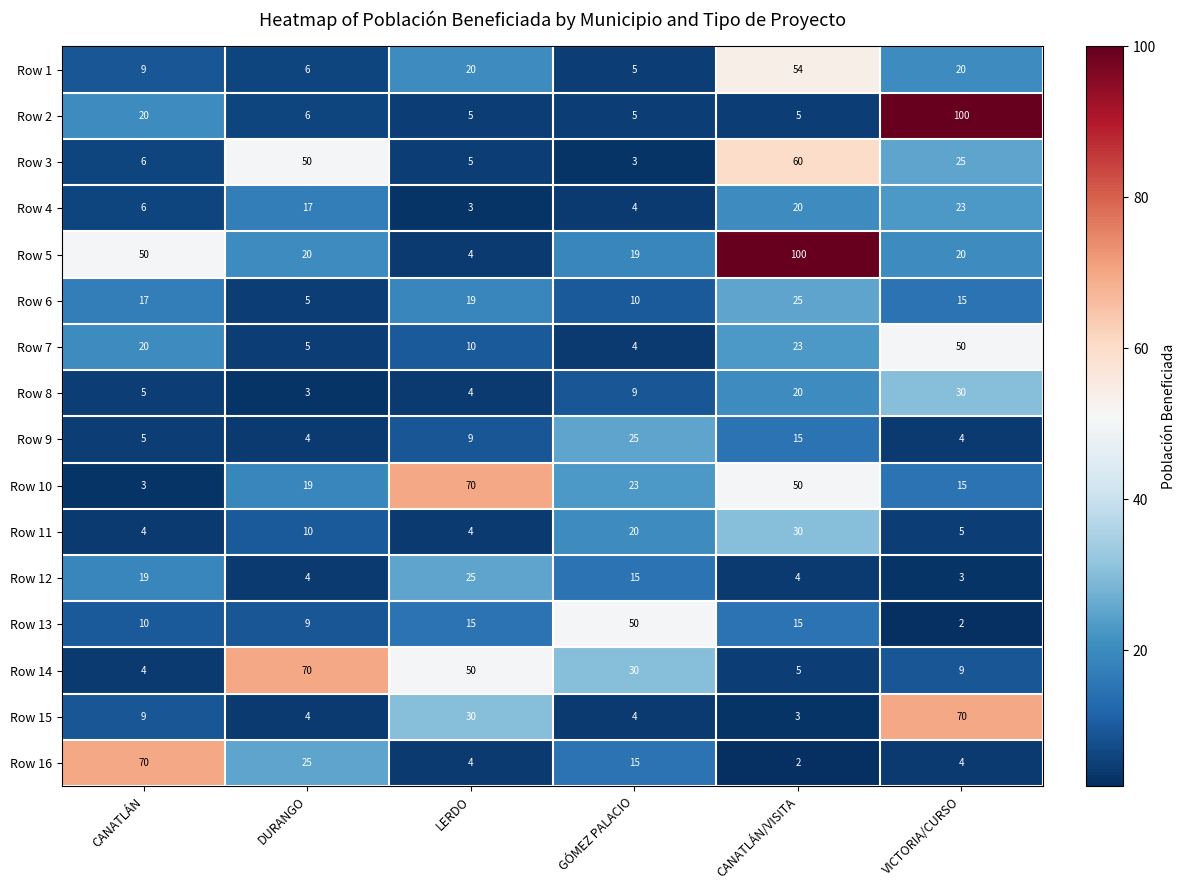

Is it true that Row 3 equals 6 at CANATLÁN?

True